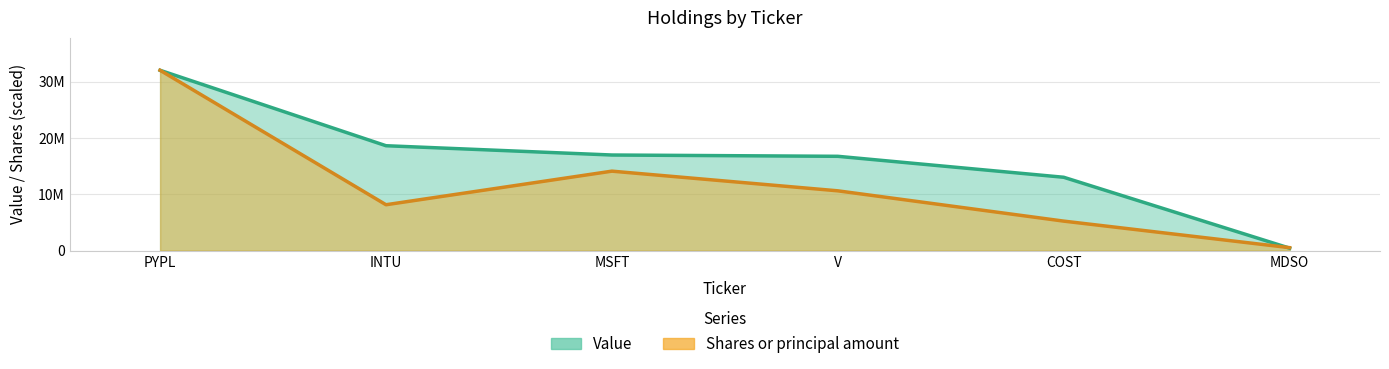

What value does the Value series have at COST?

13023000.0